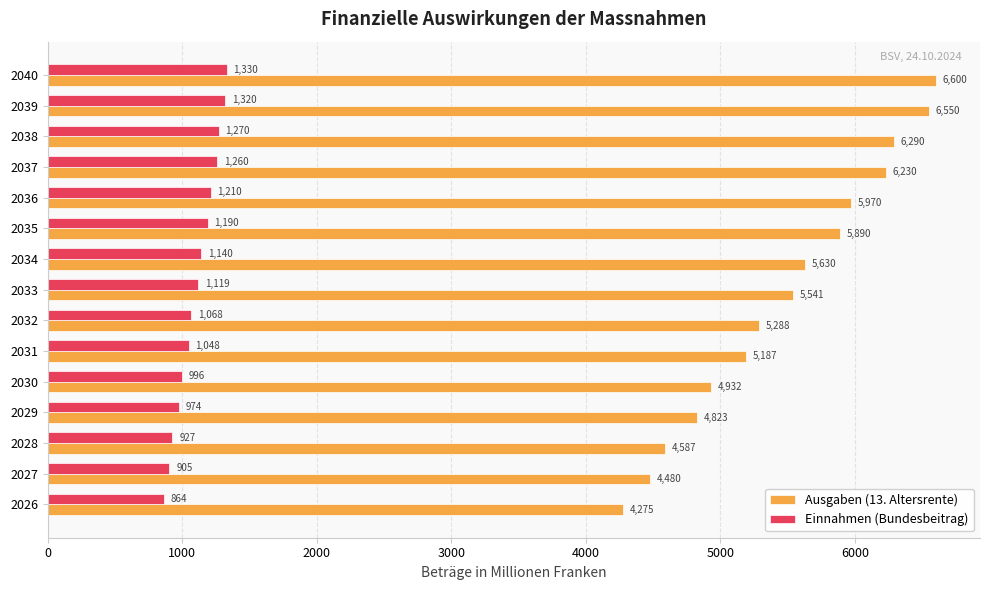

The Einnahmen (Bundesbeitrag) series shows 1140 at 2034. True or false?

True